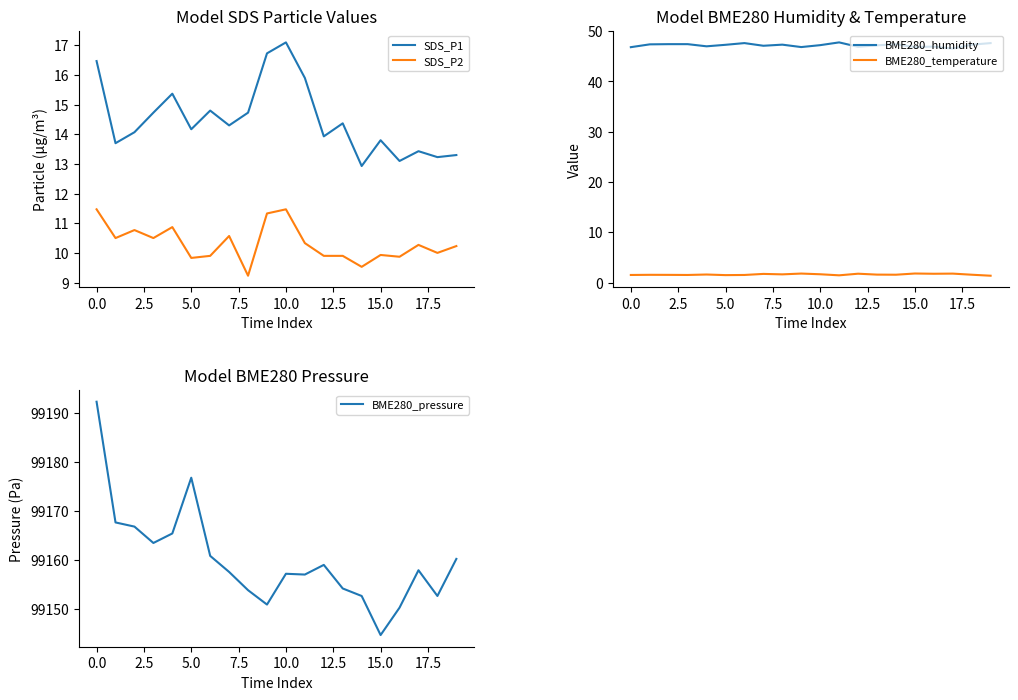

Count the number of categories in the chart.

20